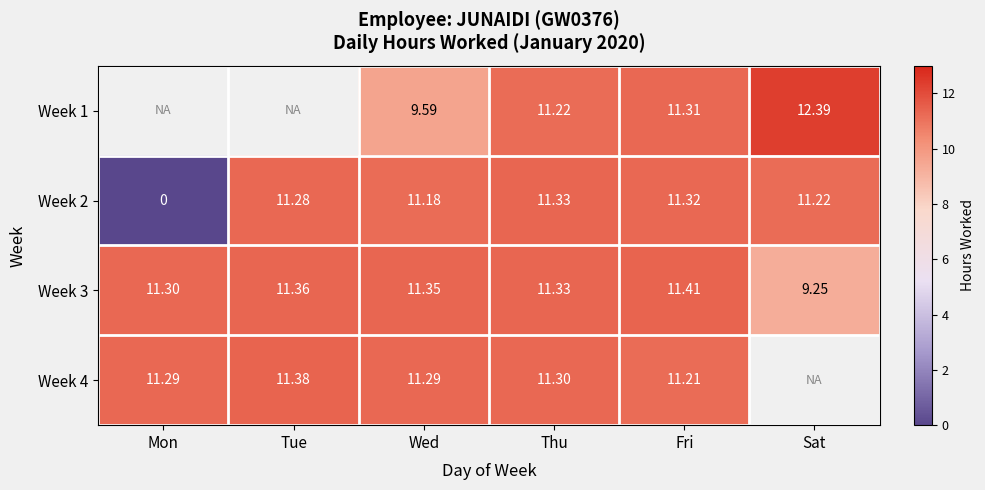

The value of Week 3 at Wed is 5.3. True or false?

False